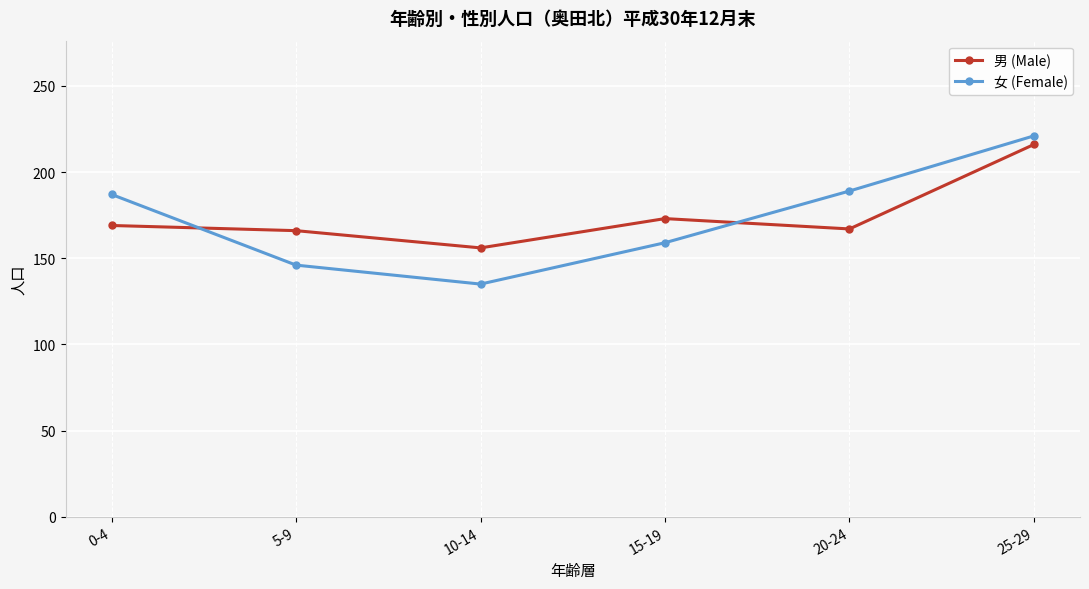

What position from the right is 15-19?

3